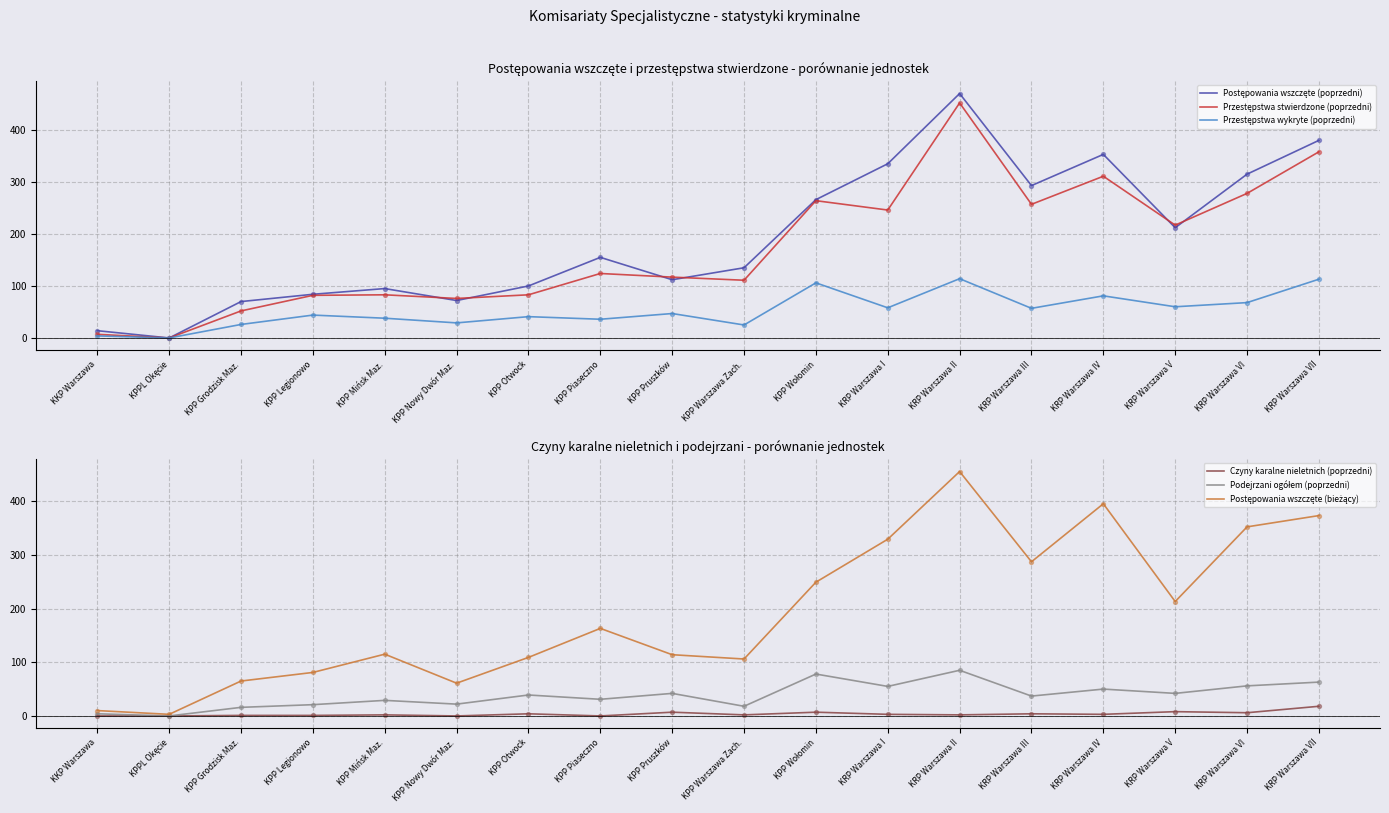

What are all the series names shown in the legend?

Postępowania wszczęte (poprzedni), Przestępstwa stwierdzone (poprzedni), Przestępstwa wykryte (poprzedni), Czyny karalne nieletnich (poprzedni), Podejrzani ogółem (poprzedni), Postępowania wszczęte (bieżący)